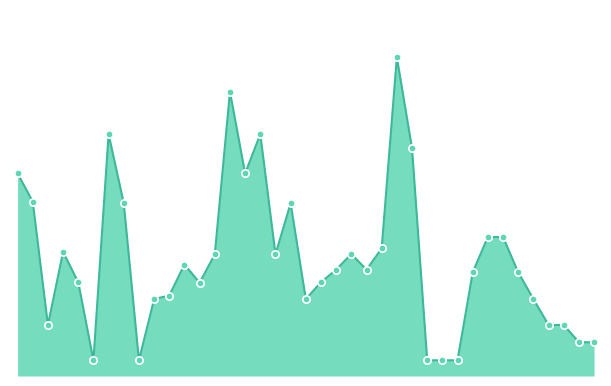

Does the chart have visible grid lines?

No